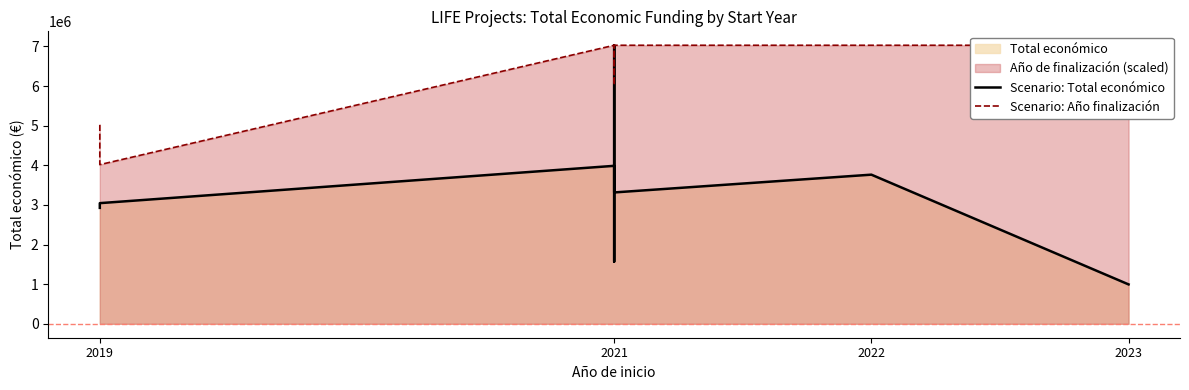

How many series are shown in this chart?

2